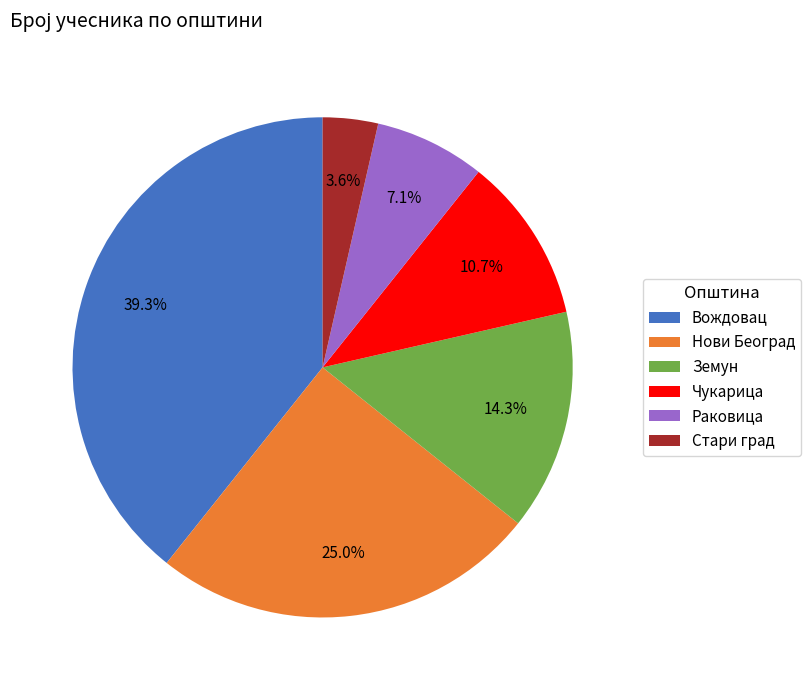

To the nearest percent, what percentage of the pie is Чукарица?

11%